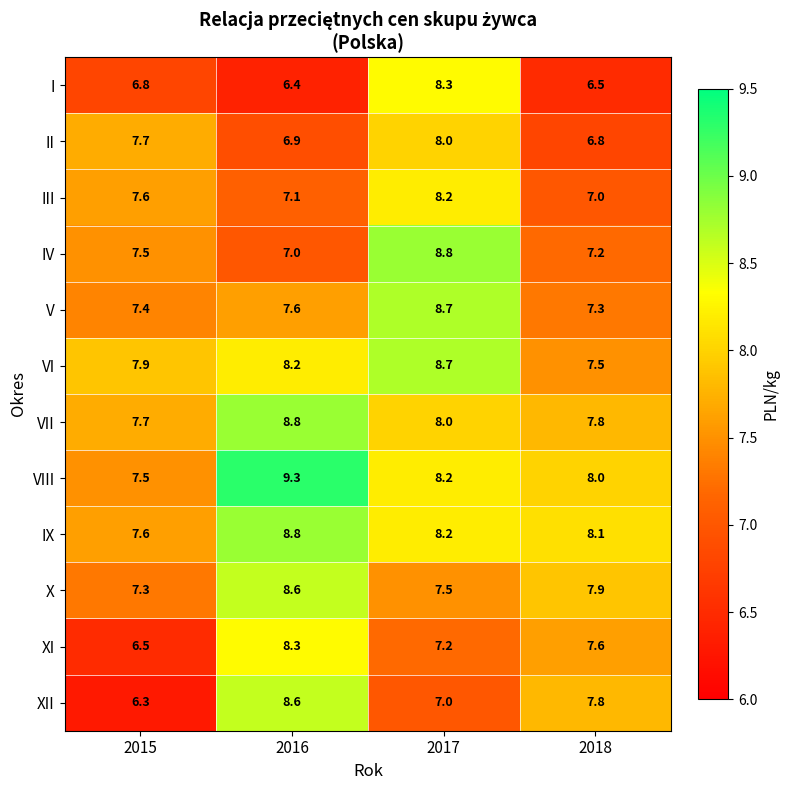

At which label is VIII closest to 8?

2018